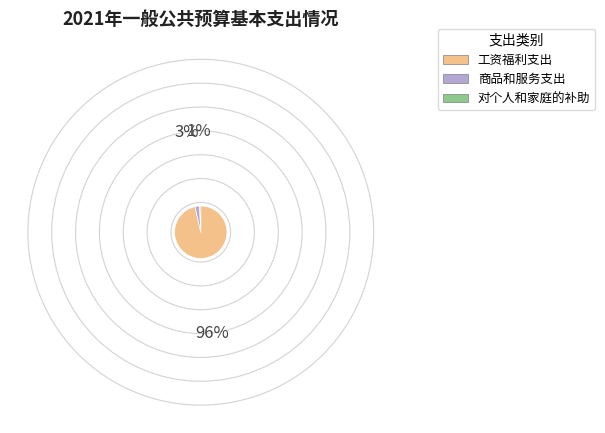

Which slice is the smallest?

对个人和家庭的补助